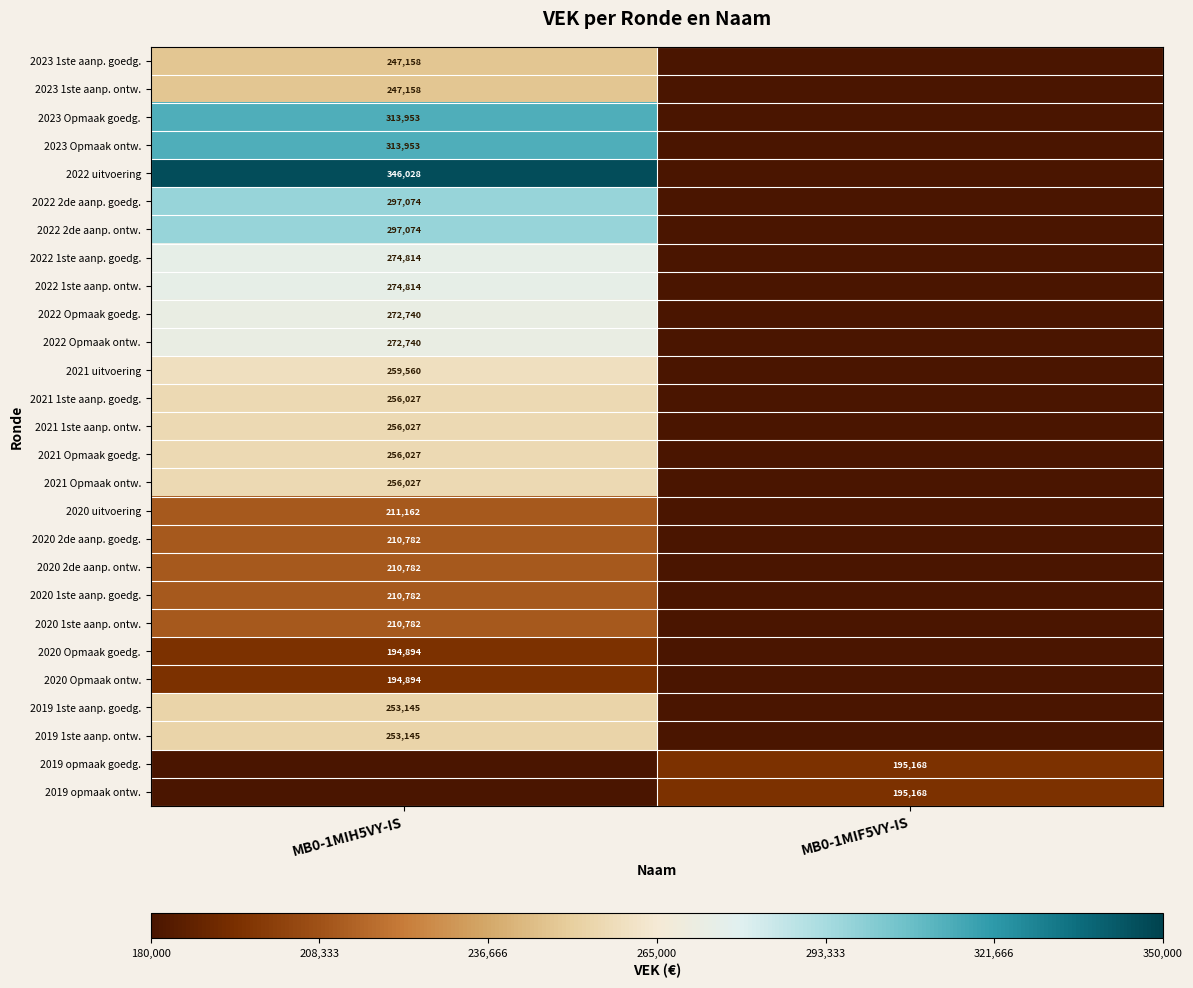

The 2022 2de aanp. ontw. series shows 297074 at MB0-1MIH5VY-IS. True or false?

True